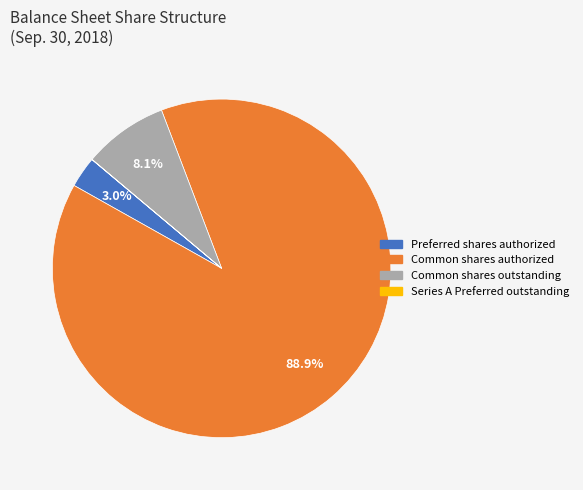

To the nearest percent, what is the difference between the largest and smallest slice percentages?

89%